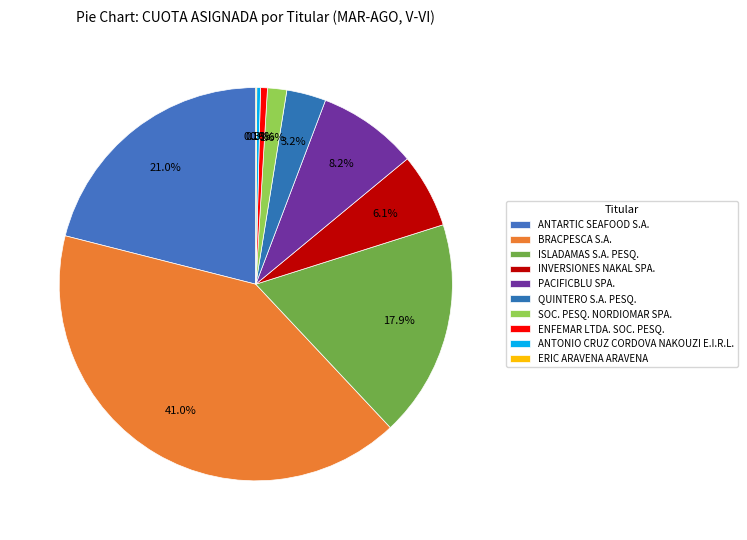

Does any single category account for the majority?

No